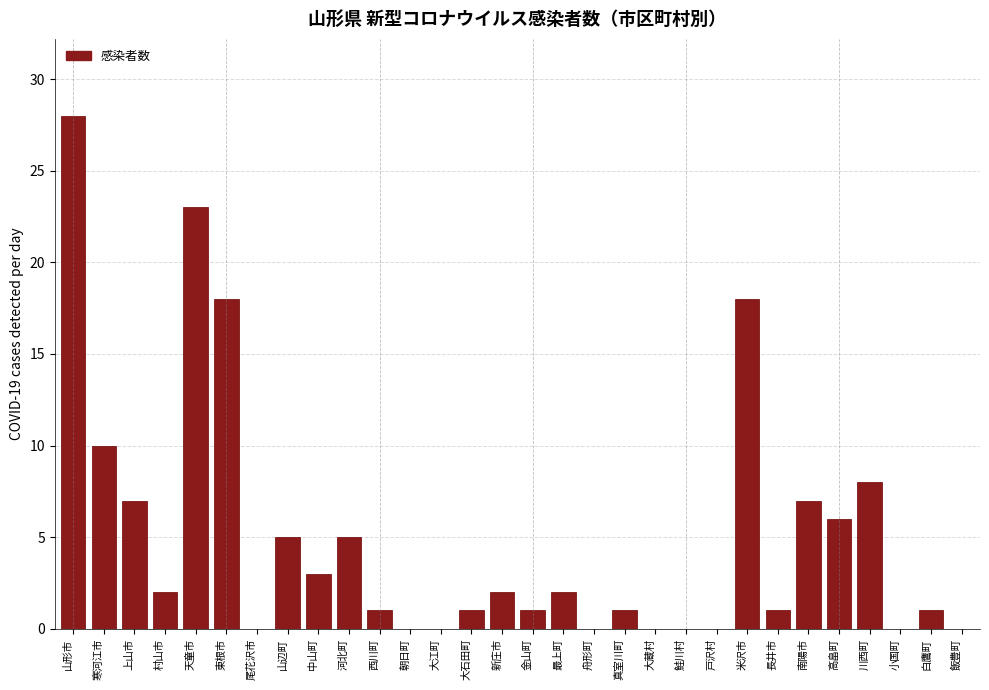

Reading left to right, what are all the values shown in this chart?

山形市=28	寒河江市=10	上山市=7	村山市=2	天童市=23	東根市=18	尾花沢市=0	山辺町=5	中山町=3	河北町=5	西川町=1	朝日町=0	大江町=0	大石田町=1	新庄市=2	金山町=1	最上町=2	舟形町=0	真室川町=1	大蔵村=0	鮭川村=0	戸沢村=0	米沢市=18	長井市=1	南陽市=7	高畠町=6	川西町=8	小国町=0	白鷹町=1	飯豊町=0